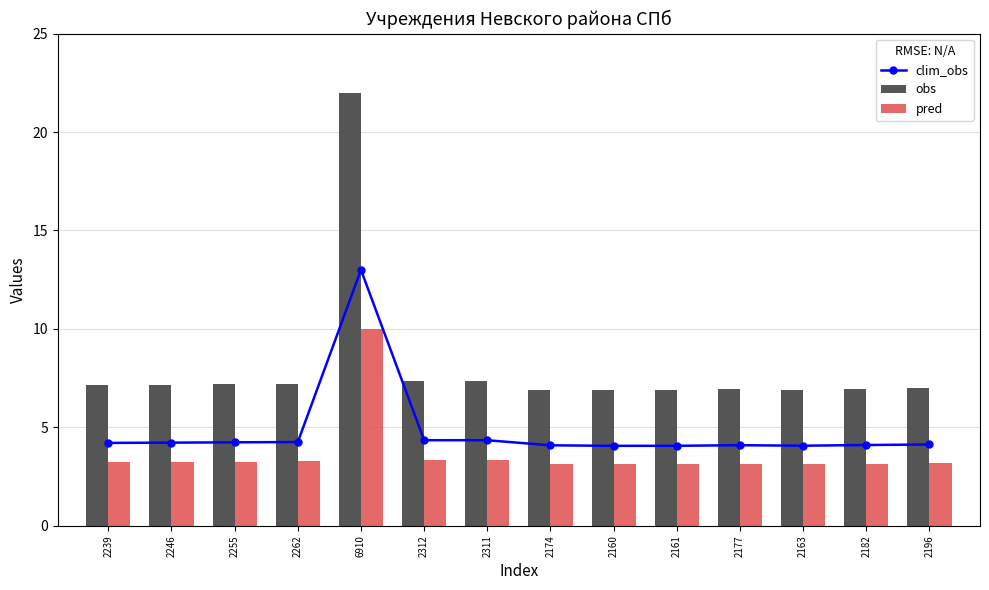

What is the approximate value of clim_obs at 2312?

4.3